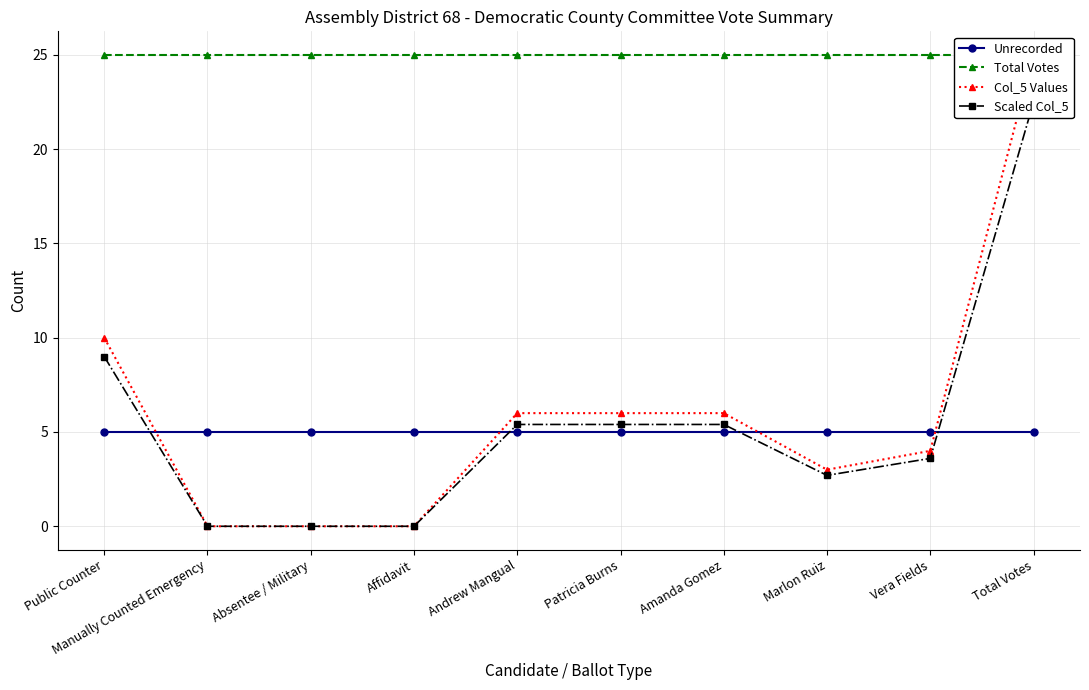

Is the value of Scaled Col_5 at Patricia Burns greater than the value of Unrecorded at Vera Fields?

Yes